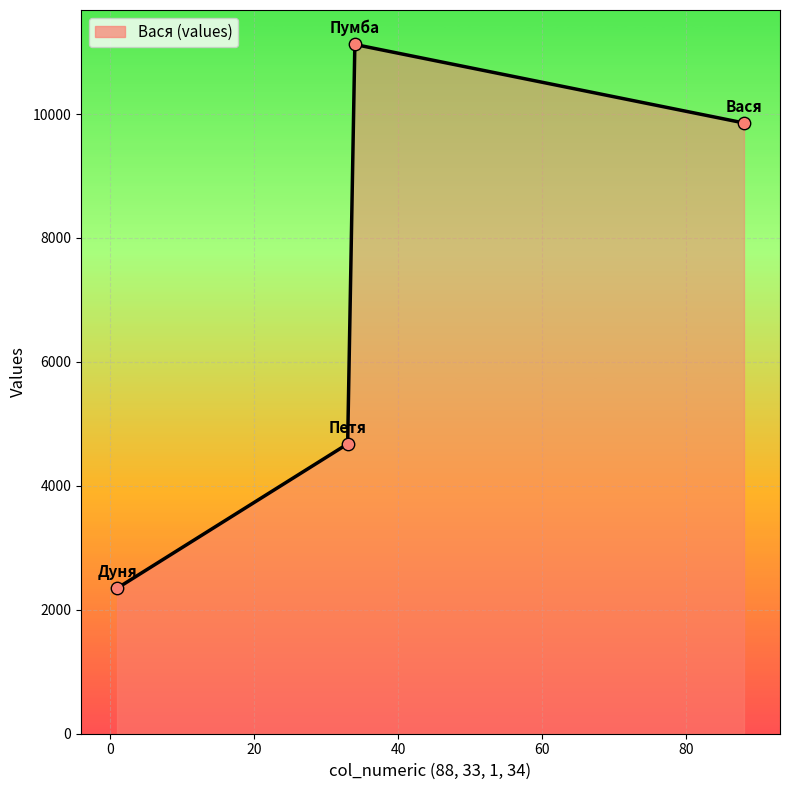

True or false: there are more than 1 points higher than both neighbors.

False